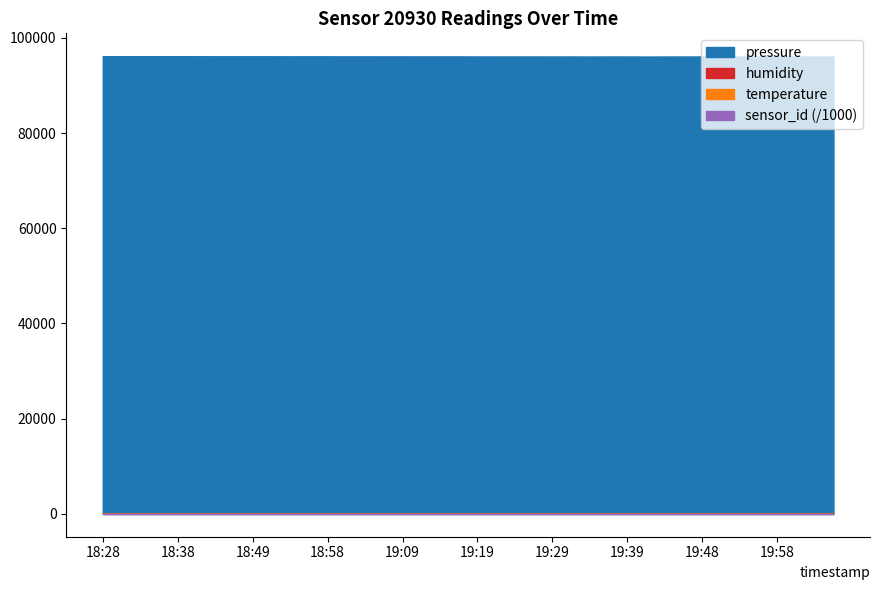

Is the value of pressure at 18:58 greater than the value of temperature at 19:11?

Yes